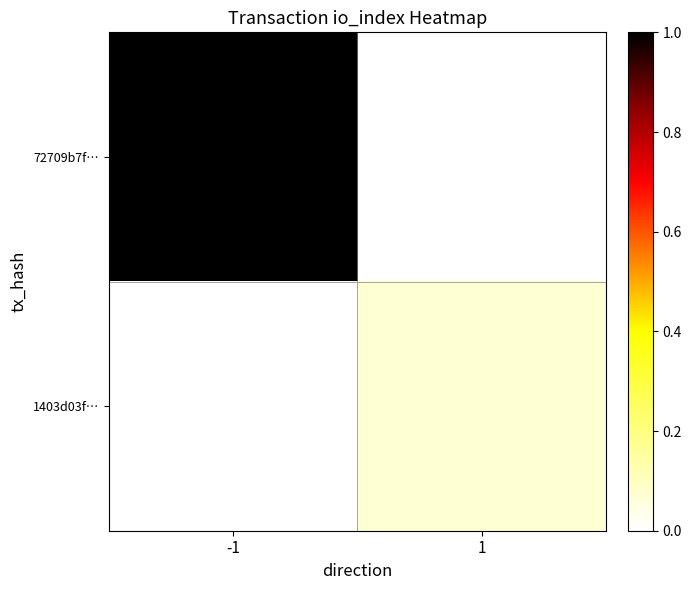

At how many categories does at least one series exceed 0?

2